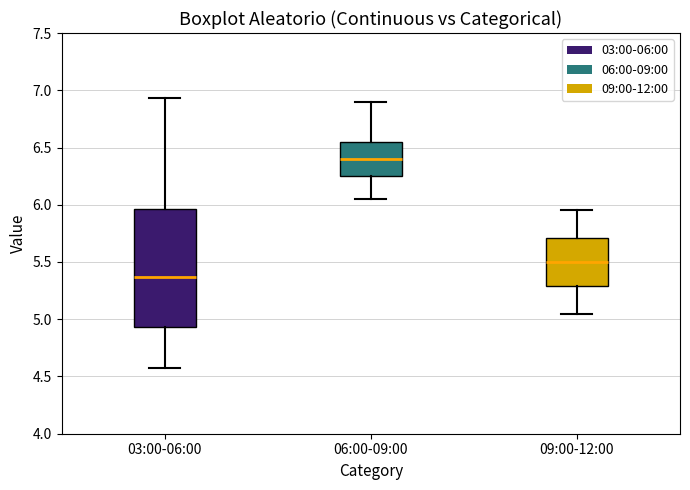

Reading left to right, read every box against the y-axis: the position of its median line, the range the box covers, and the ends of its whiskers. The values are not printed on the chart, so give them approximately, as read against the axis.

03:00-06:00: median 5.35, box 4.95 to 5.95, whiskers 4.55 to 6.95
06:00-09:00: median 6.40, box 6.25 to 6.55, whiskers 6.05 to 6.90
09:00-12:00: median 5.50, box 5.30 to 5.70, whiskers 5.05 to 5.95